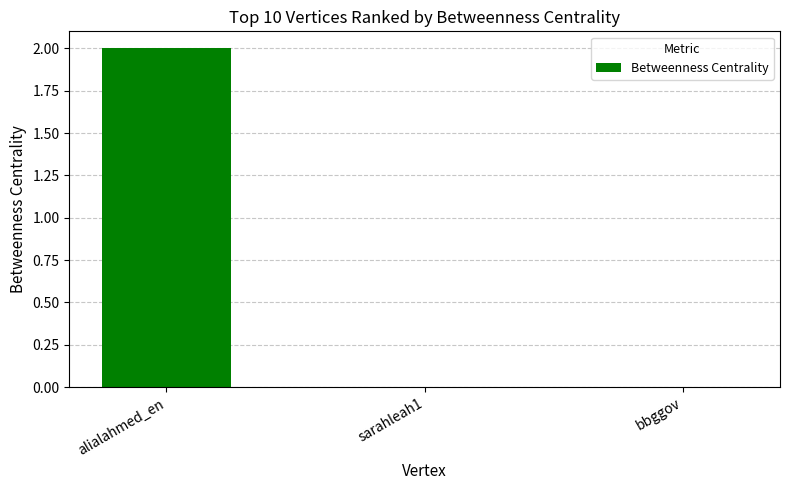

Which has a higher value, alialahmed_en or bbggov?

alialahmed_en